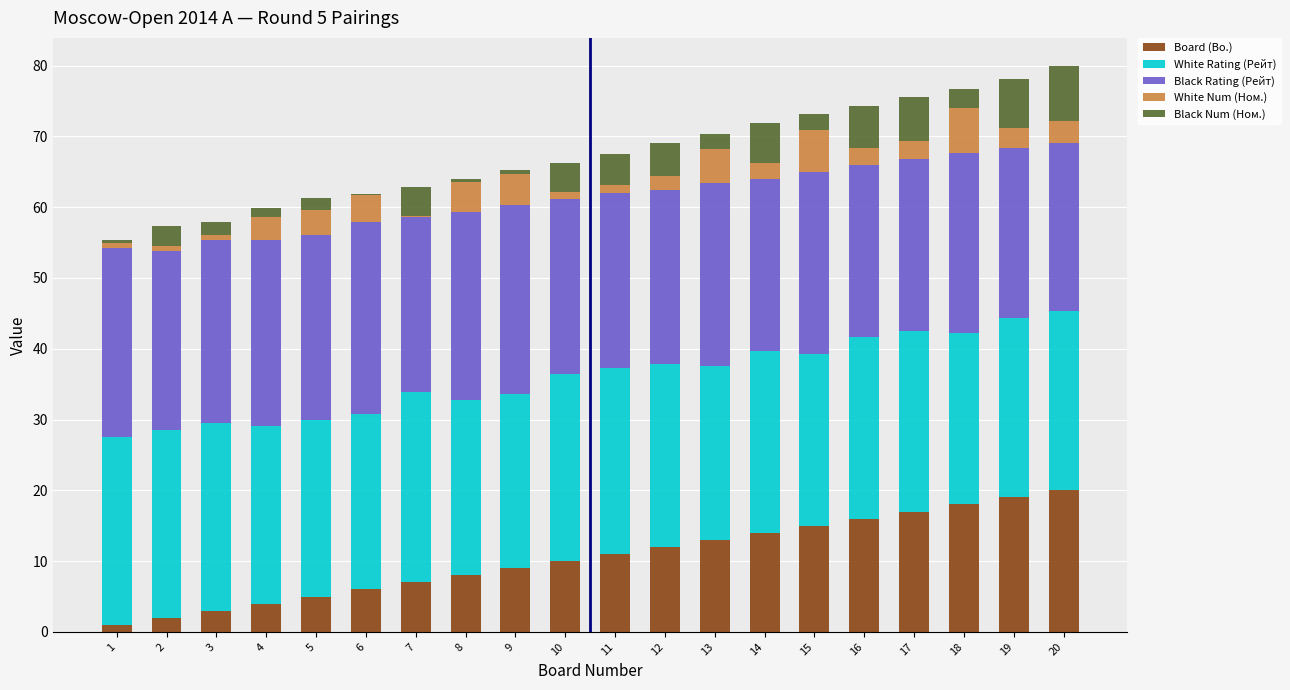

What are all the series names shown in the legend?

Board (Bo.), White Rating (Рейт), Black Rating (Рейт), White Num (Ном.), Black Num (Ном.)